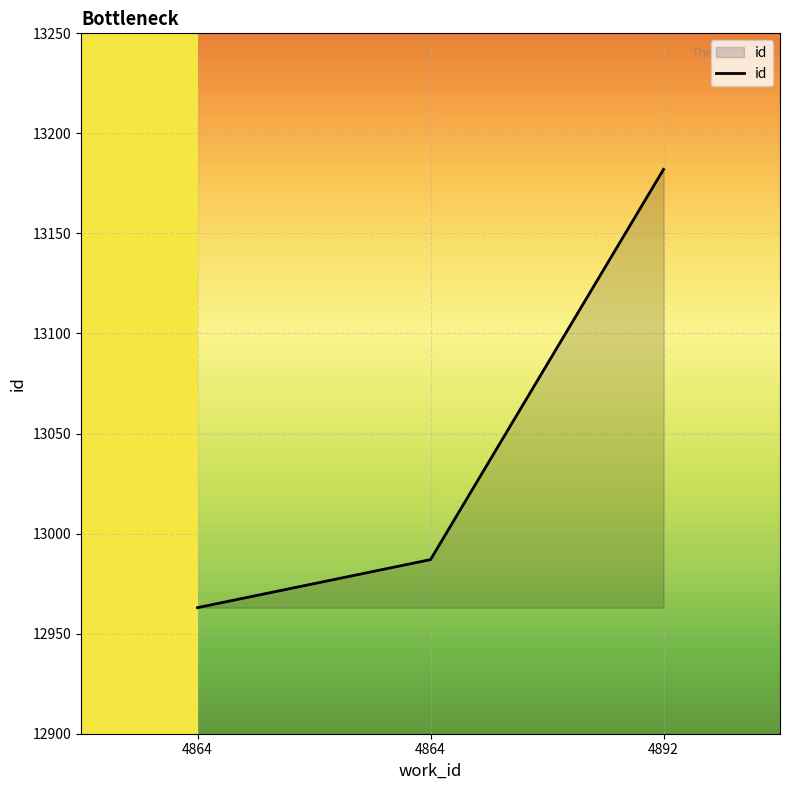

How many lines are shown in the chart?

1